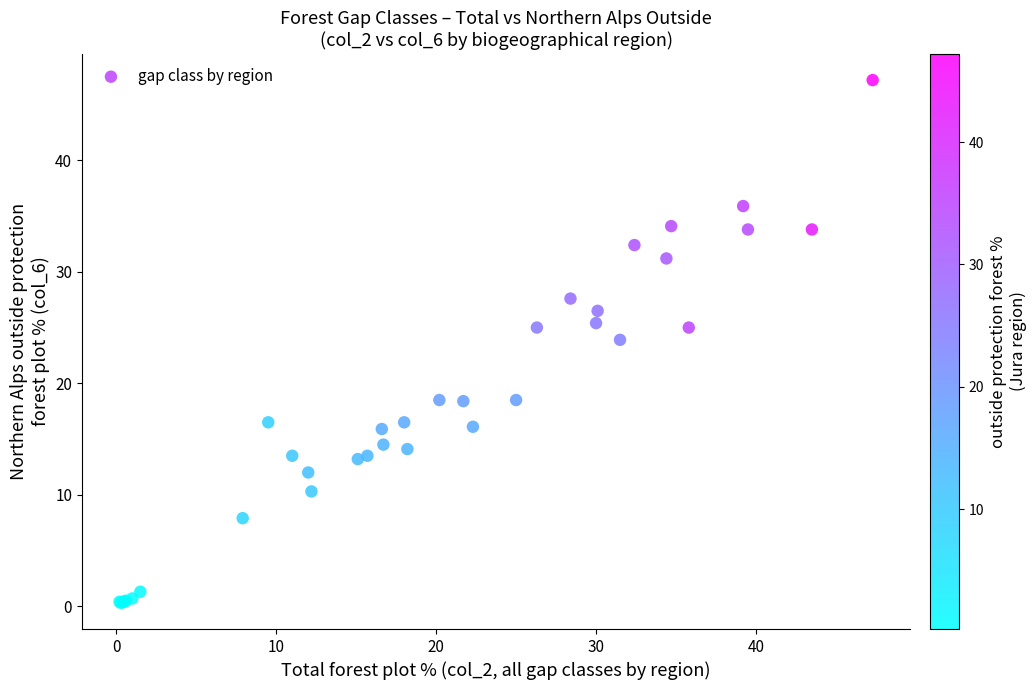

What Y value in the scatter plot is closest to 23?

23.9